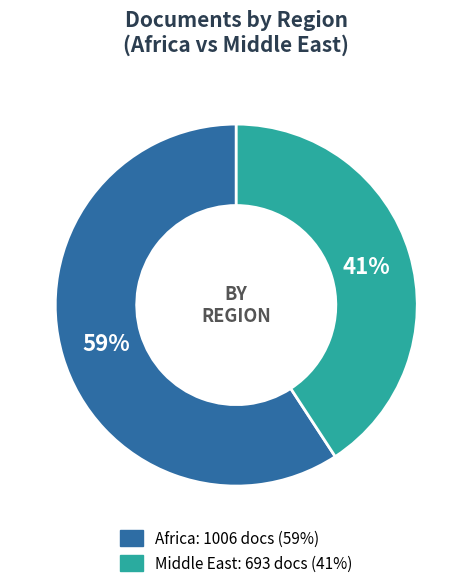

Which has a higher value, Middle East or Africa?

Africa